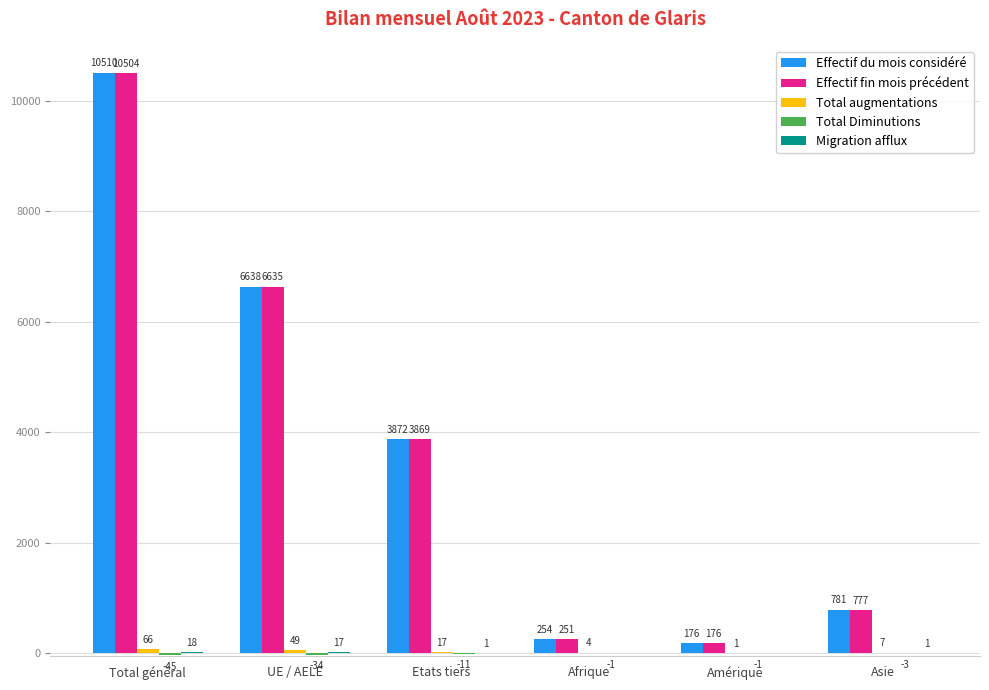

Between Total général and Etats tiers, which series saw the biggest shift?

Effectif du mois considéré